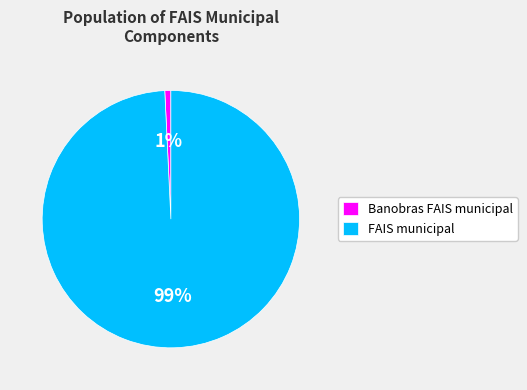

The FAIS municipal slice represents 87% of the pie. True or false?

False